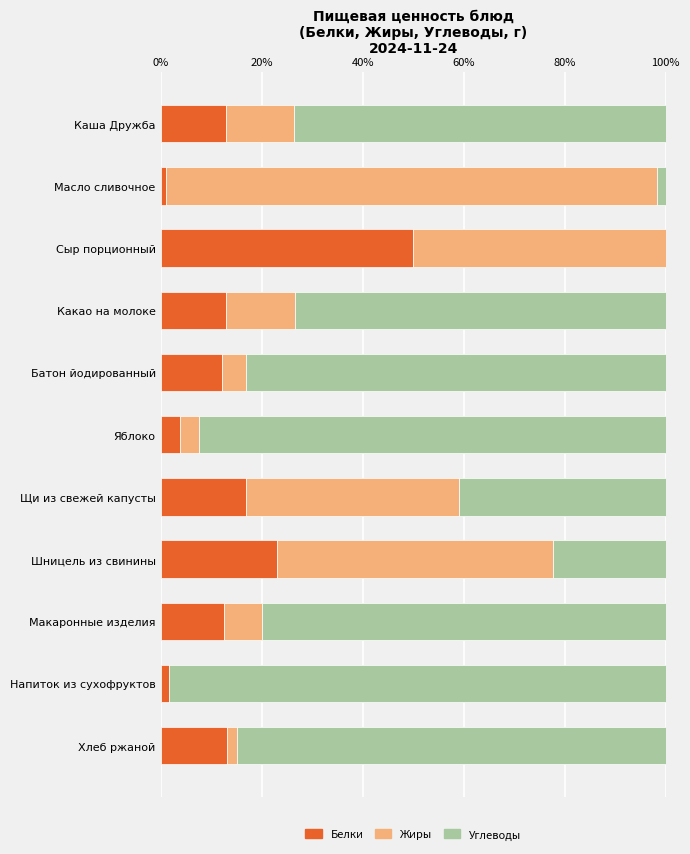

At which label is Белки closest to 25?

Шницель из свинины